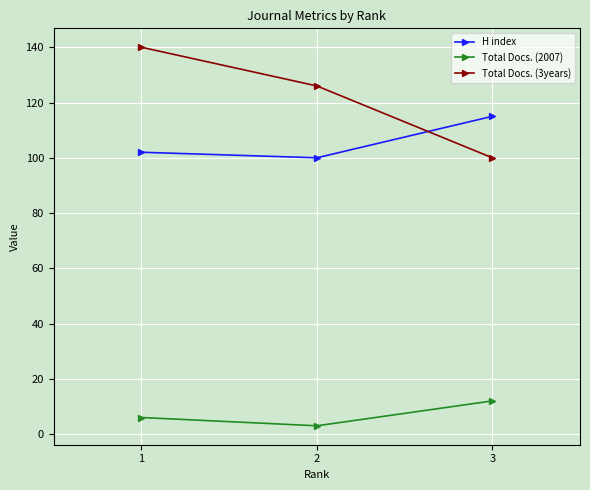

What is the sum of the Total Docs. (3years) values at 2 and 1?

266